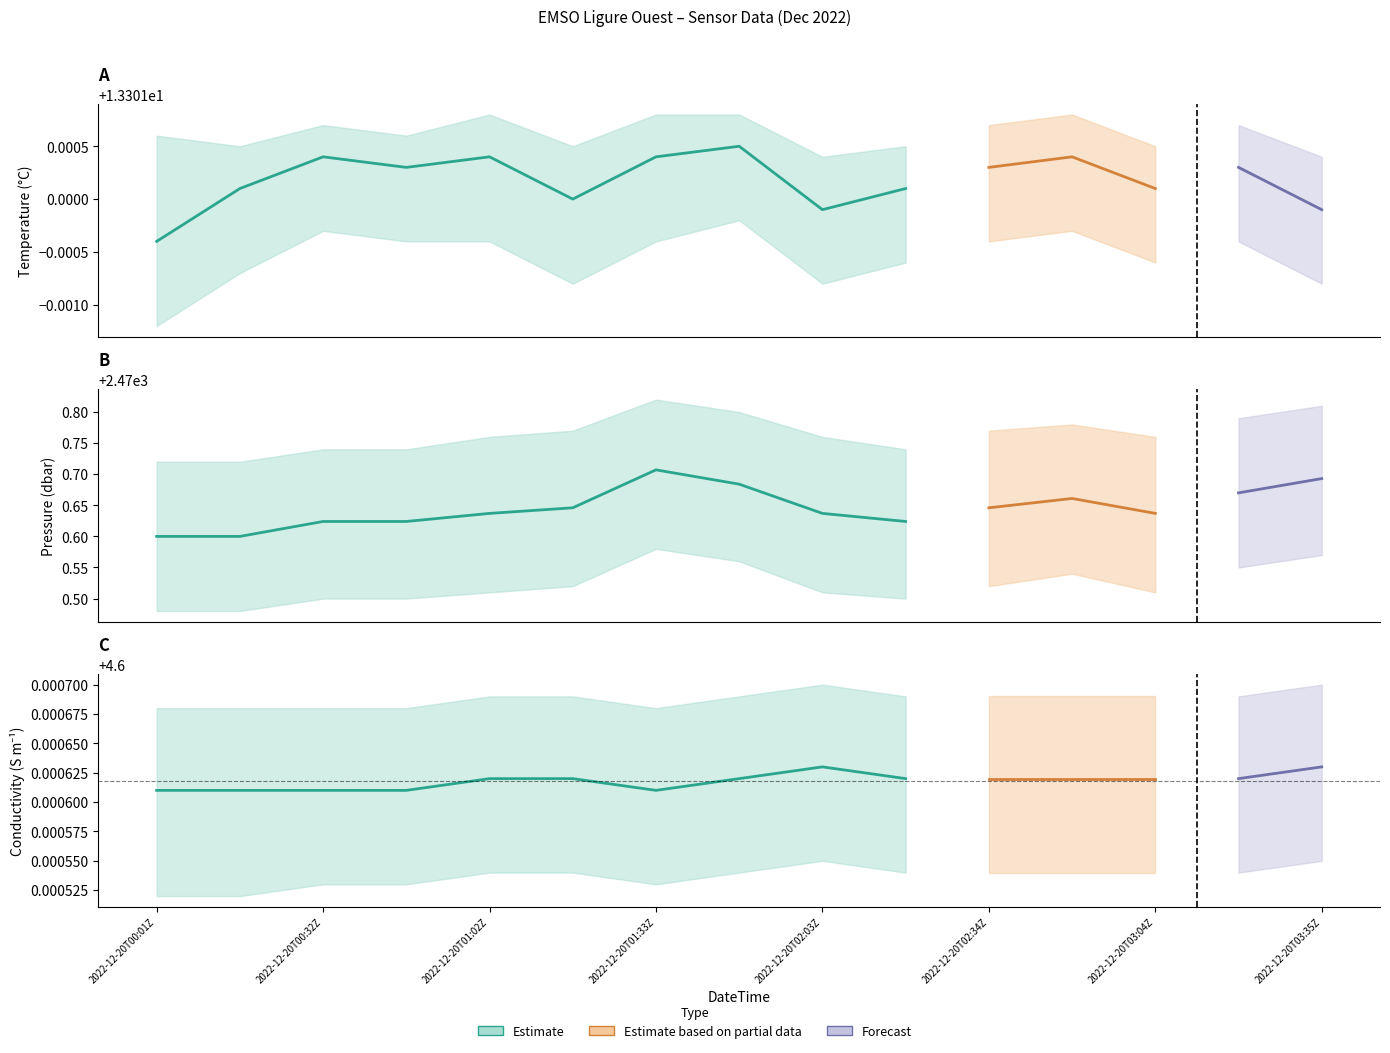

Reading left to right, transcribe all the data shown in this chart.

Temperature: 13.3	13.3	13.3	13.3	13.3	13.3	13.3	13.3	13.3	13.3	13.3	13.3	13.3	13.3	13.3
Conductivity: 4.6	4.6	4.6	4.6	4.6	4.6	4.6	4.6	4.6	4.6	4.6	4.6	4.6	4.6	4.6
Pressure: 2470.6	2470.6	2470.6	2470.6	2470.6	2470.6	2470.7	2470.7	2470.6	2470.6	2470.6	2470.7	2470.6	2470.7	2470.7